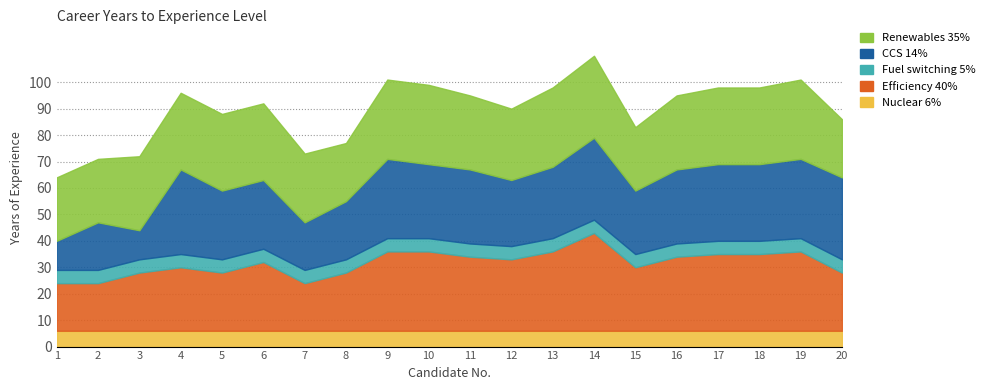

What is the spread (max minus min) of values at 2?

19